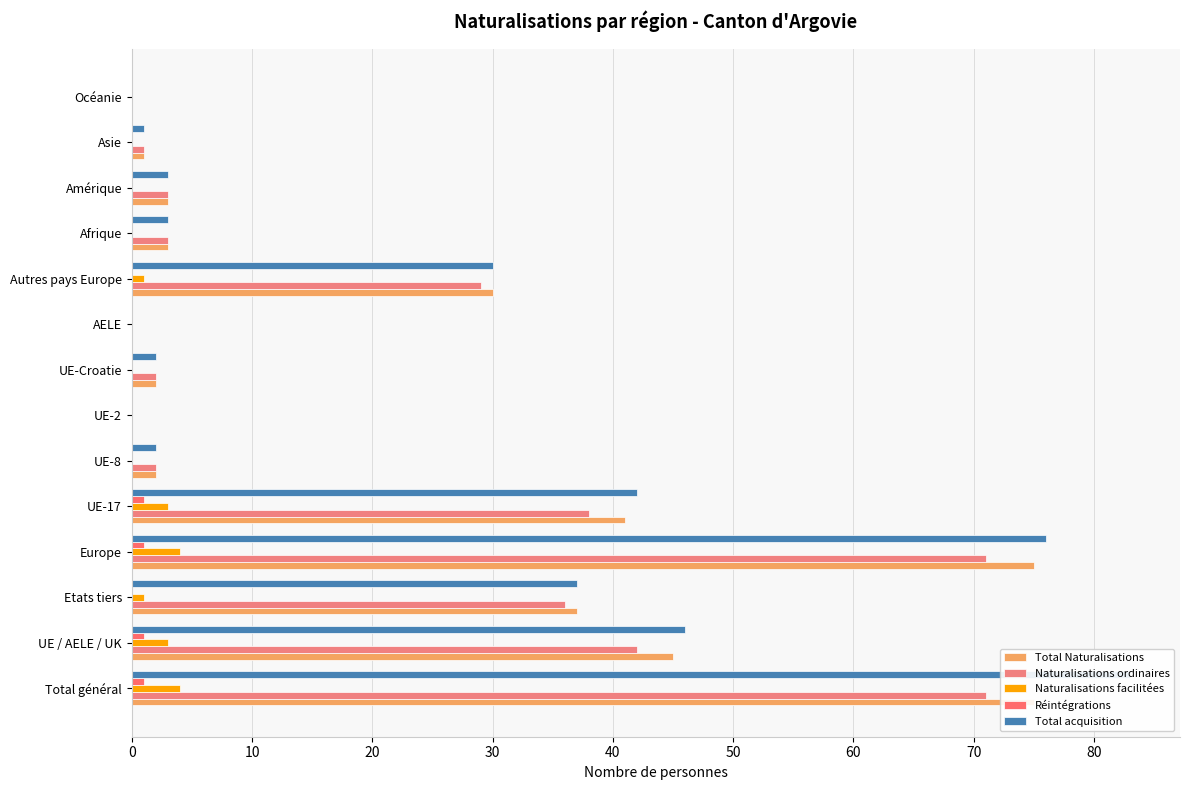

What are all the series names shown in the legend?

Total Naturalisations, Naturalisations ordinaires, Naturalisations facilitées, Réintégrations, Total acquisition